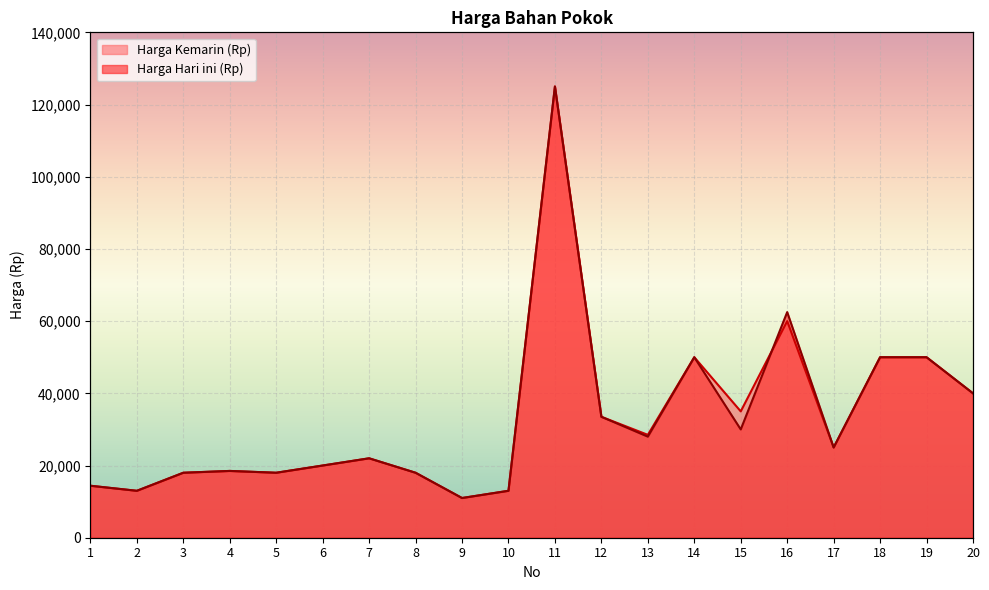

Rank the series at 3 from lowest to highest value.

Harga Kemarin (Rp), Harga Hari ini (Rp)